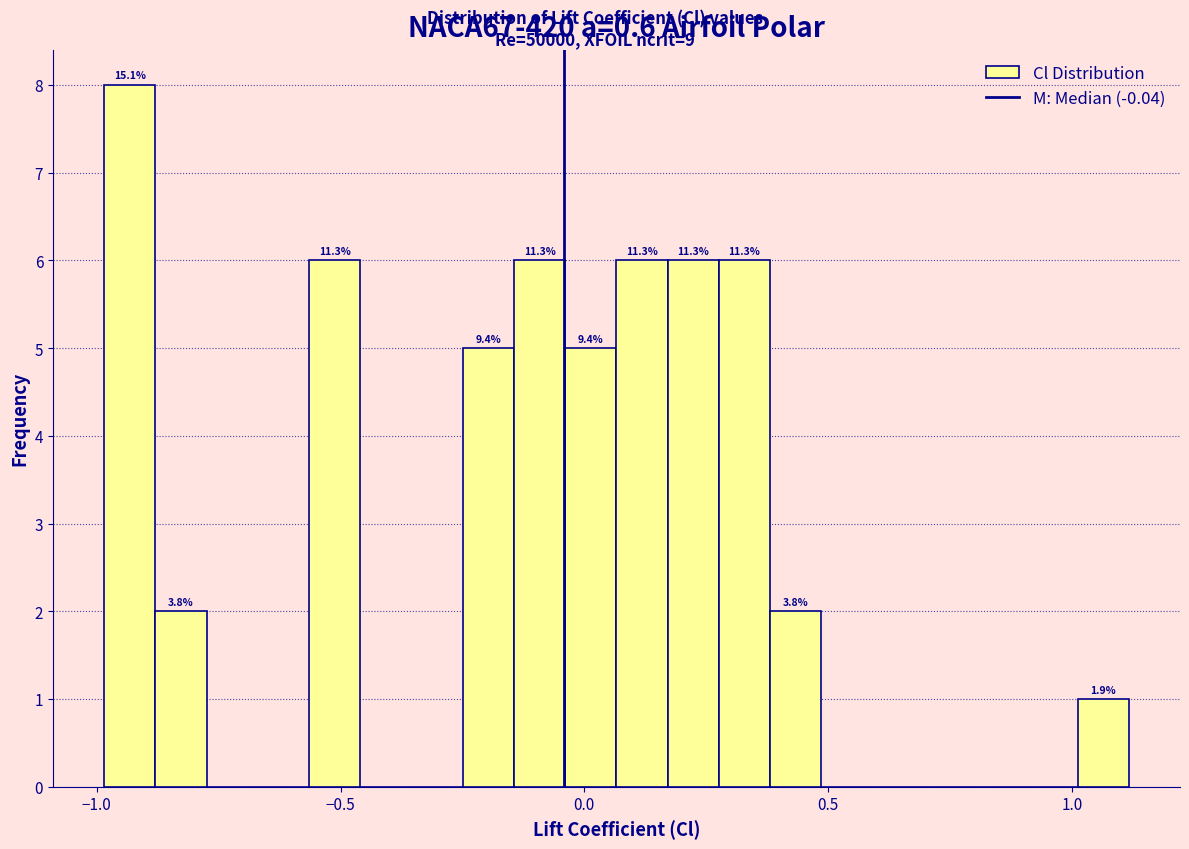

Read against the x-axis, roughly where is the centre of the tallest bar?

-0.95